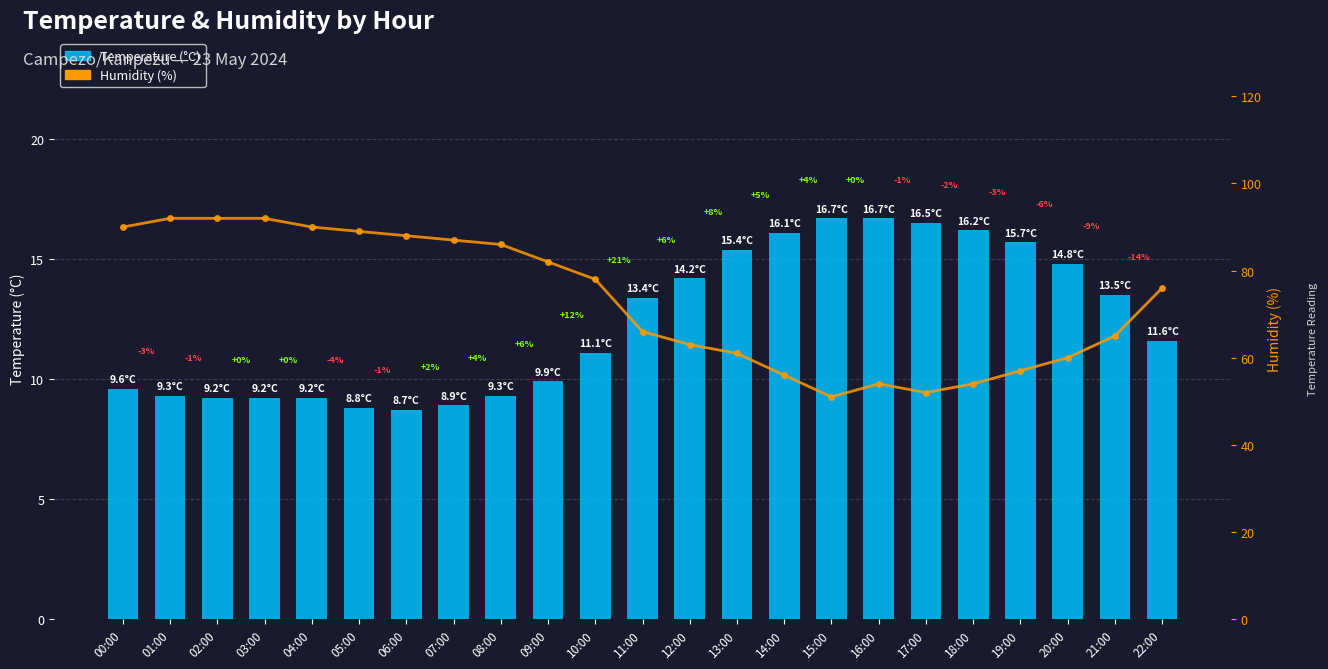

Rank the series at 01:00 from highest to lowest value.

Humidity (%), Temperature (°C)